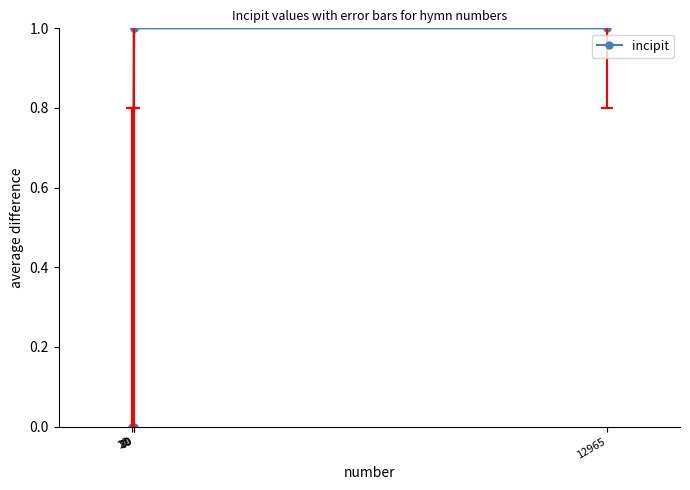

List the labels in order of value, largest first.

12965, 89, 70, 22, 70